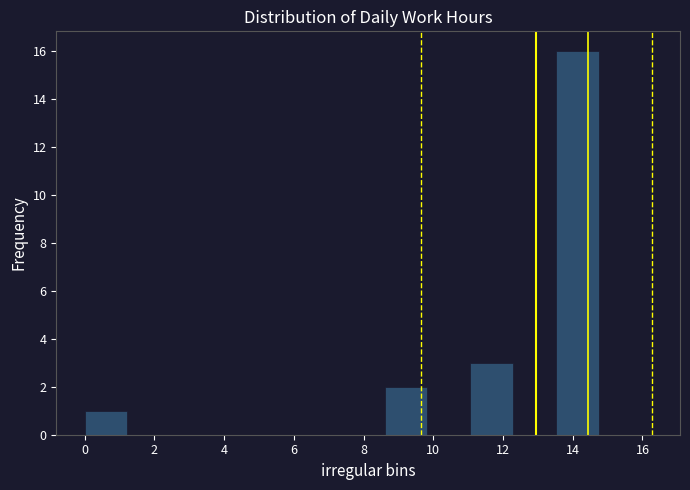

Over which range of the x-axis is the bar tallest?

13.6 to 14.8